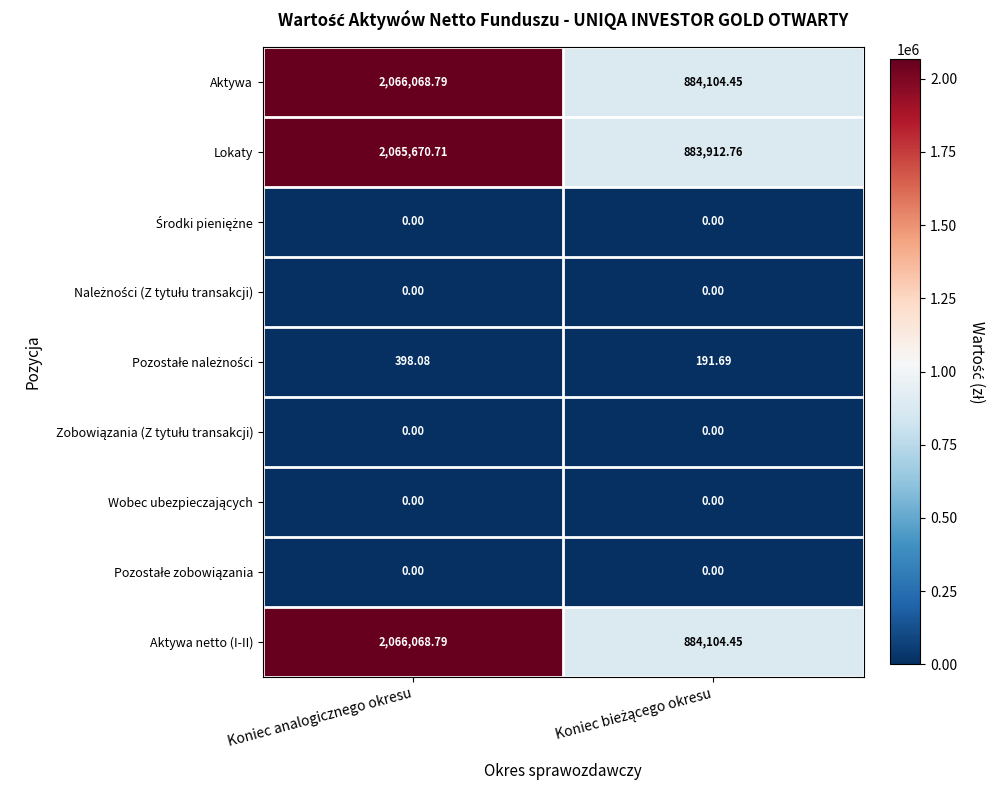

At which category does the chart reach its peak across all series?

Koniec analogicznego okresu